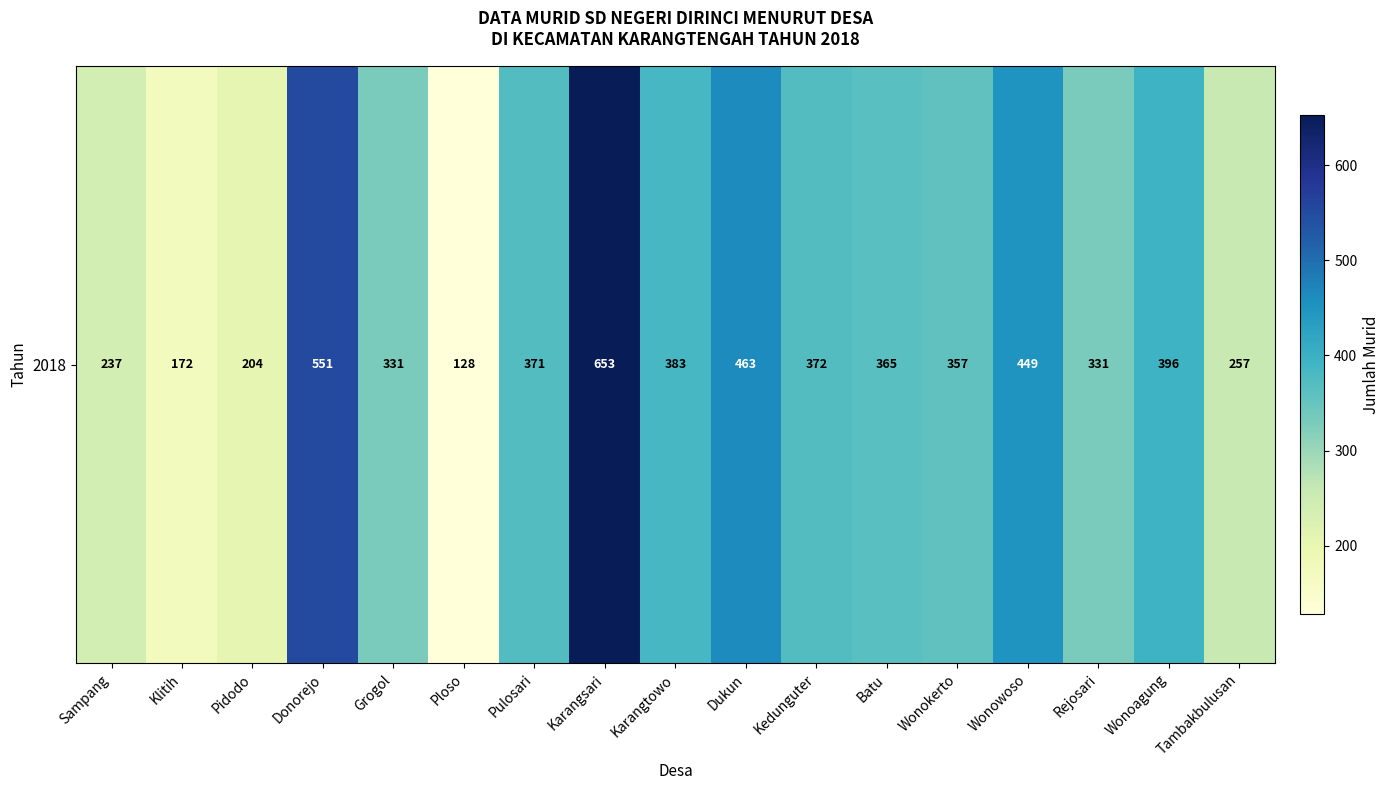

List the labels in order of value, smallest first.

Ploso, Klitih, Pidodo, Sampang, Tambakbulusan, Grogol, Rejosari, Wonokerto, Batu, Pulosari, Kedunguter, Karangtowo, Wonoagung, Wonowoso, Dukun, Donorejo, Karangsari